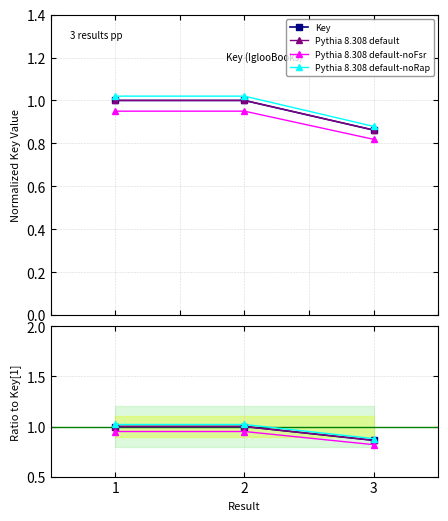

What are all the series names shown in the legend?

Key, Pythia 8.308 default, Pythia 8.308 default-noFsr, Pythia 8.308 default-noRap